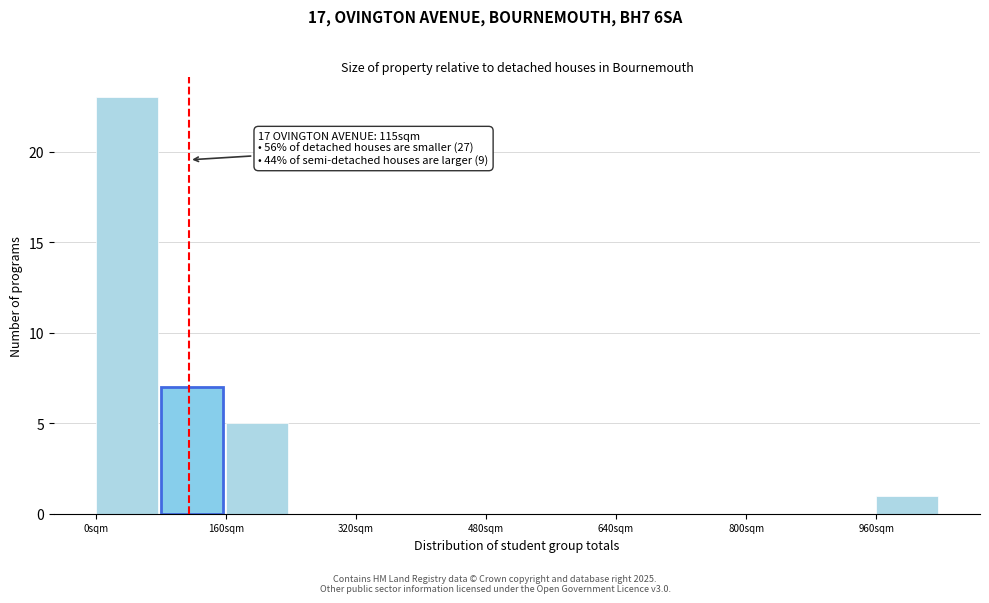

Over which range of the x-axis is the bar tallest?

0 to 80